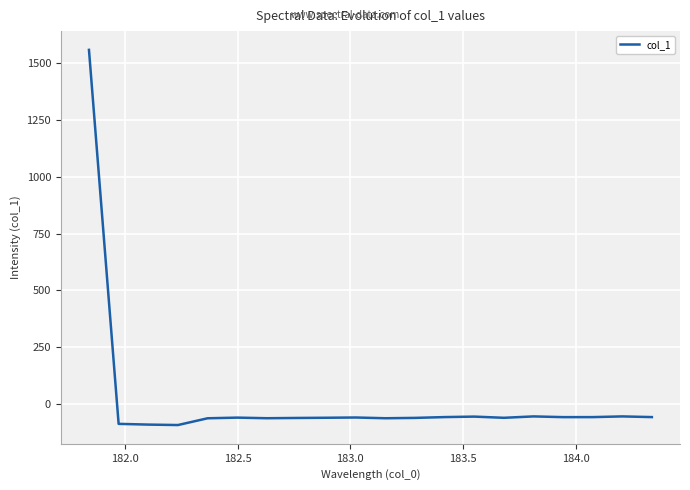

What is the average value?

18.1